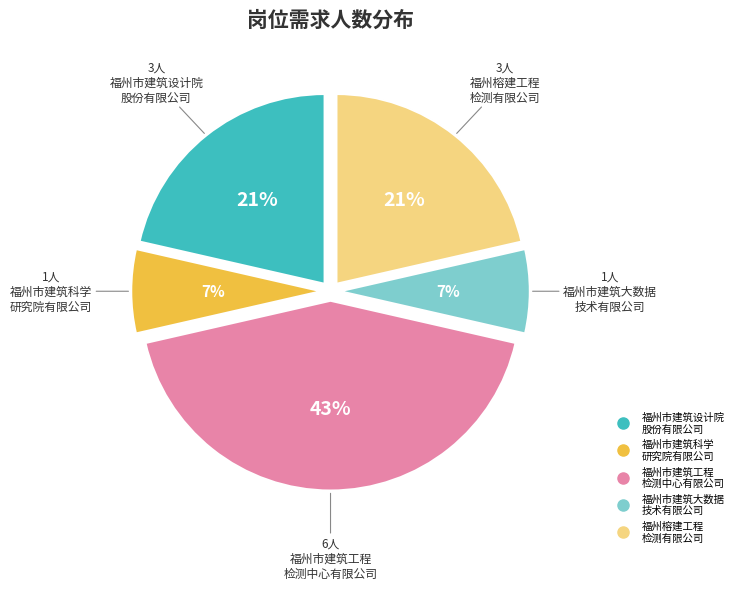

Does any single category account for the majority?

No